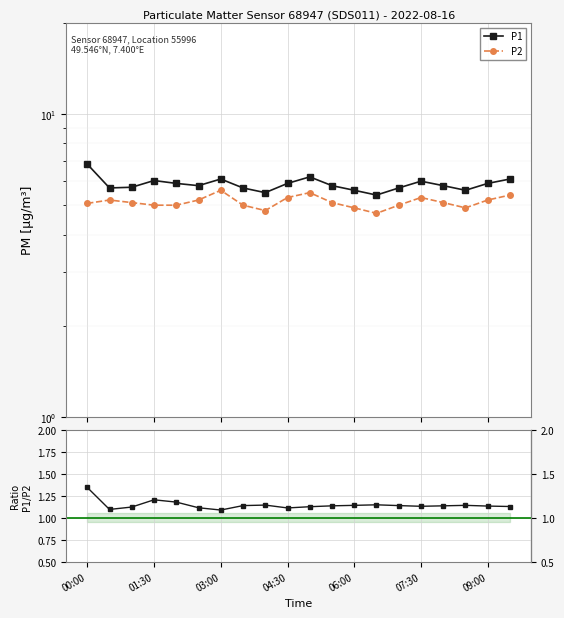

True or false: P1/P2 and P2 cross at least once.

False